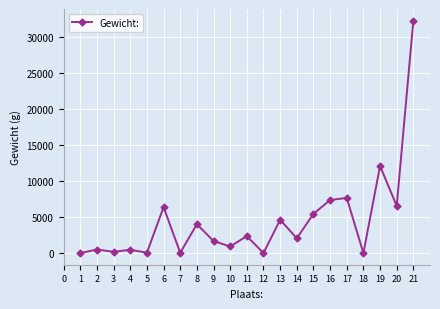

What is the greatest value displayed?

32340